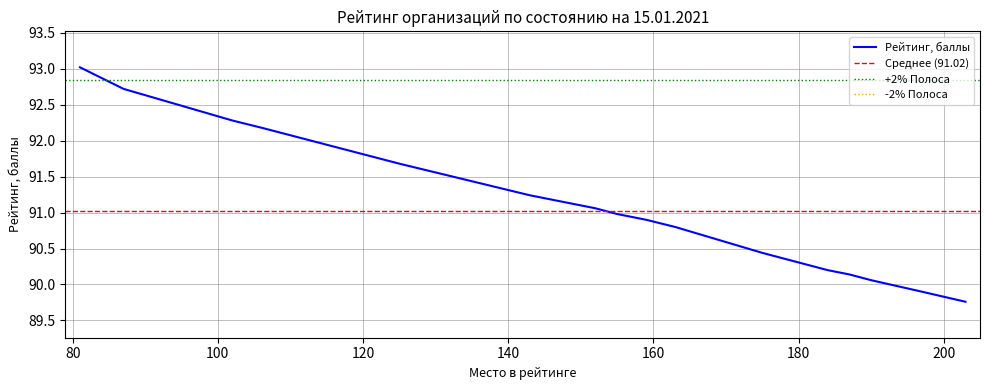

The value at 159 is 90.9. True or false?

True